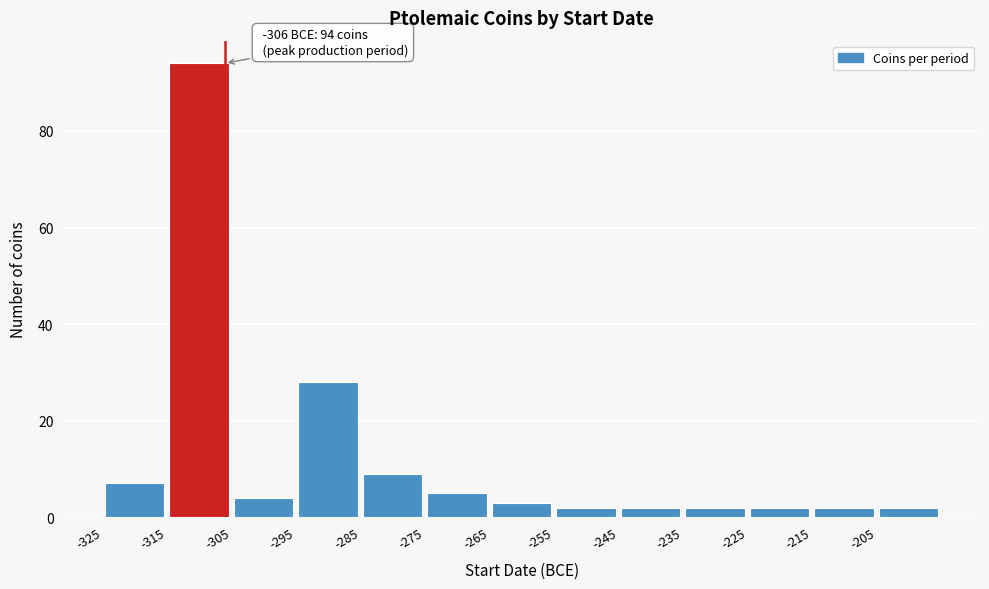

Over which range of the x-axis is the bar tallest?

-315 to -305